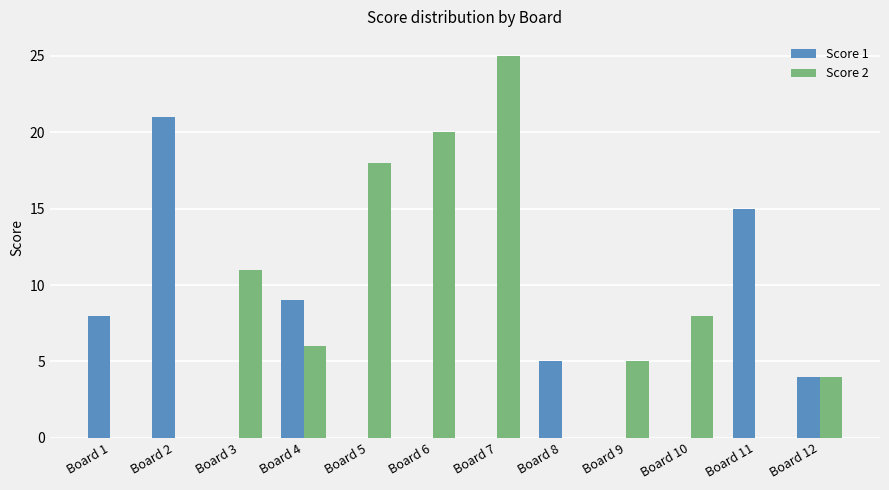

What is the greatest value displayed?

25